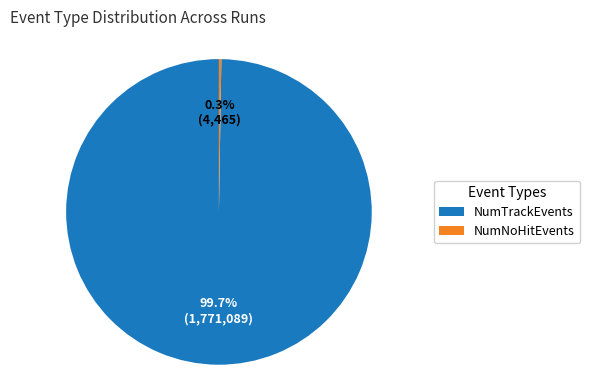

Which slice represents more than half of the pie?

NumTrackEvents